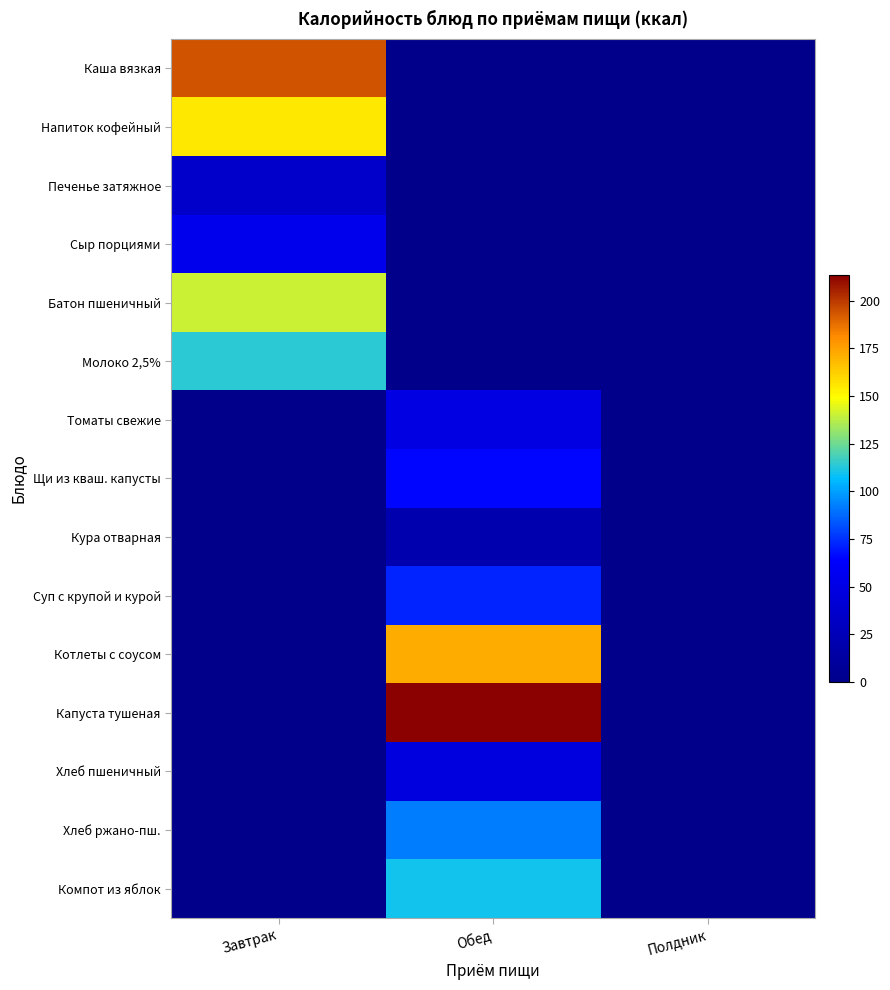

Rank the series by their maximum value, from highest to lowest.

Капуста тушеная, Каша вязкая, Котлеты с соусом, Напиток кофейный, Батон пшеничный, Молоко 2,5%, Компот из яблок, Хлеб ржано-пш., Суп с крупой и курой, Щи из кваш. капусты, Сыр порциями, Томаты свежие, Хлеб пшеничный, Печенье затяжное, Кура отварная